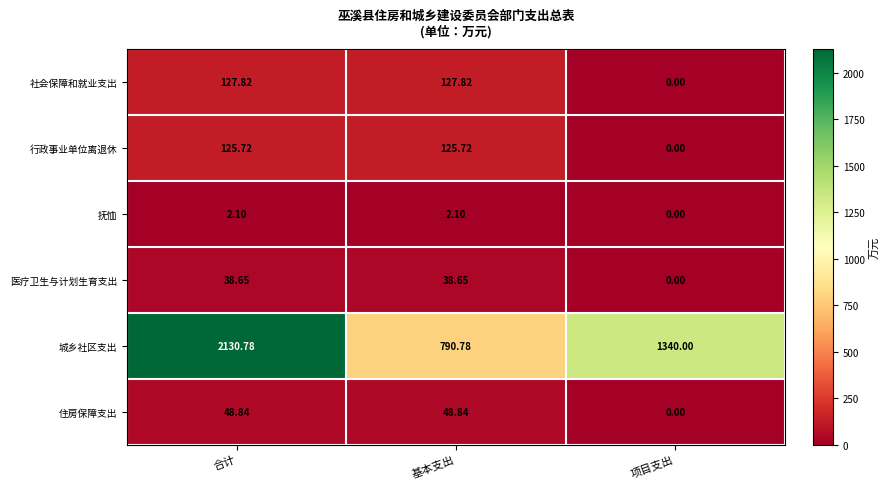

Is the value of 医疗卫生与计划生育支出 at 合计 greater than the value of 抚恤 at 合计?

Yes